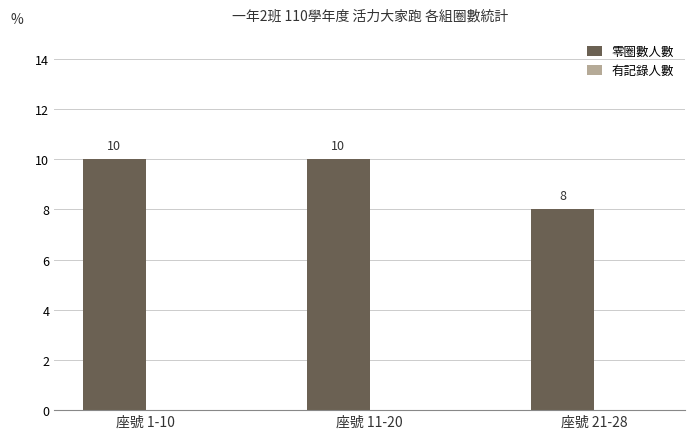

Are the bars horizontal?

No